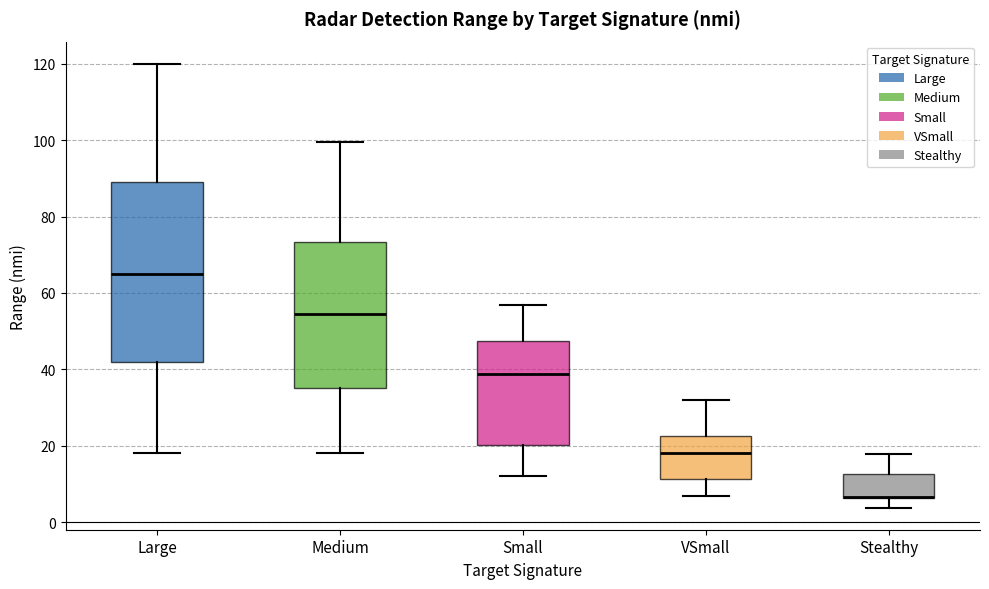

Which box is the tallest, from its lower edge to its upper edge?

Large